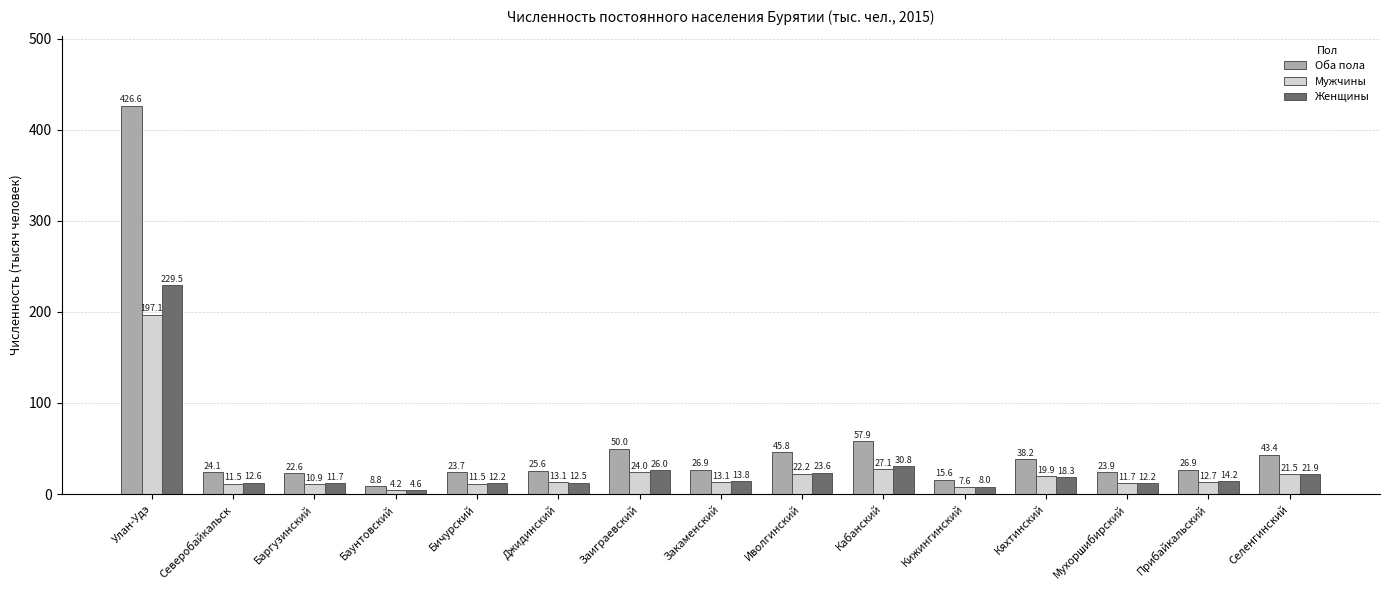

What is the sum of all Оба пола values?

860.0